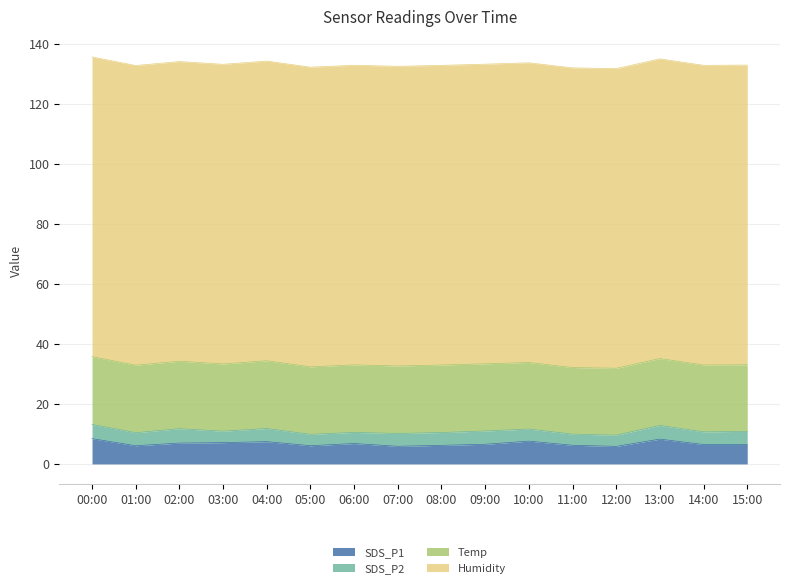

What is the average value of the Temp series?

22.4